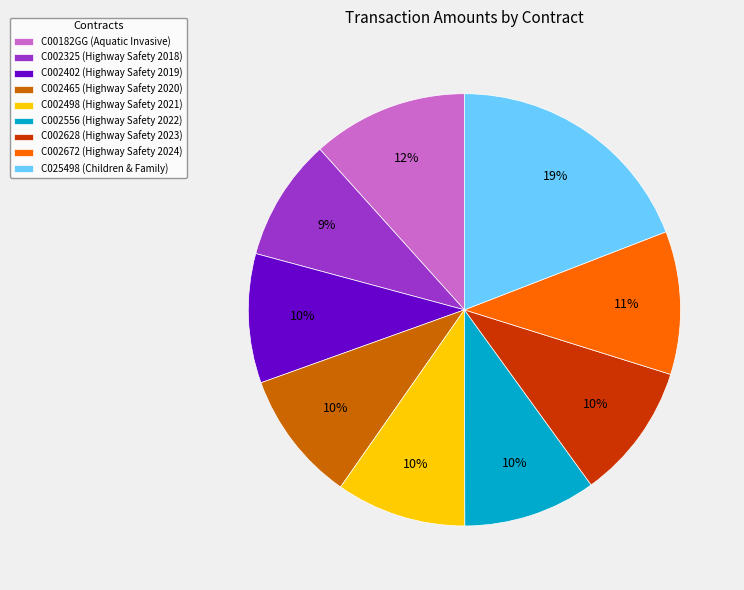

Which has a higher value, C002325 (Highway Safety 2018) or C002672 (Highway Safety 2024)?

C002672 (Highway Safety 2024)